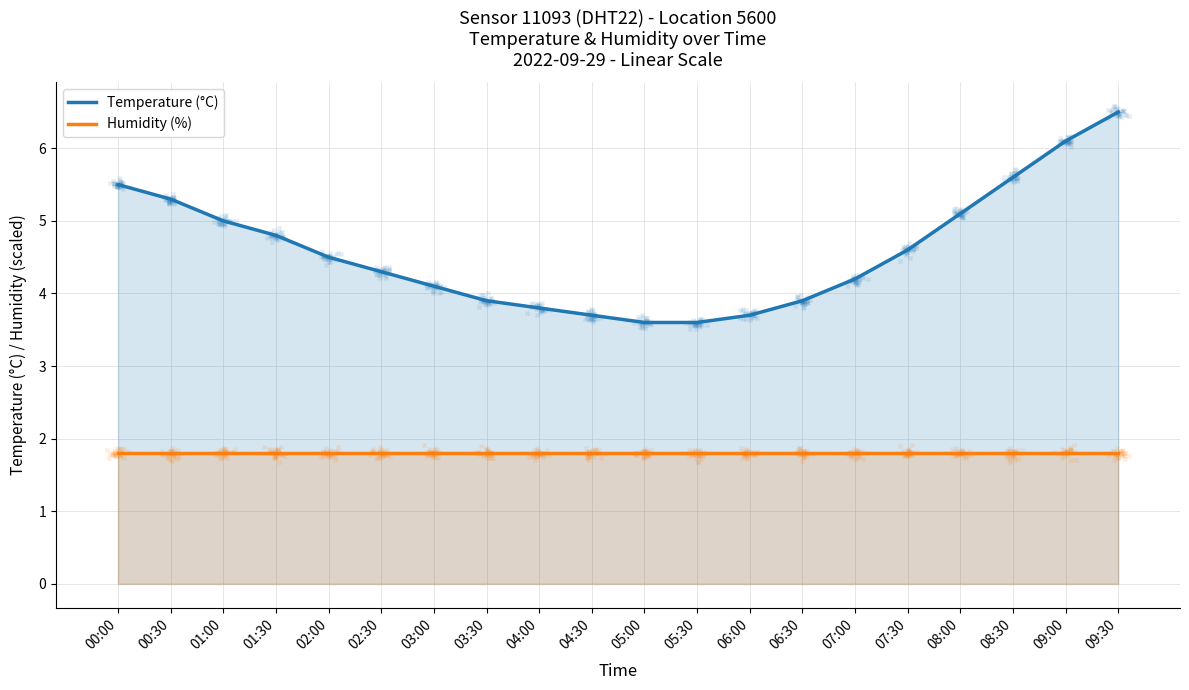

Is the value of Temperature (°C) at 05:30 greater than the value of Humidity (%) at 08:00?

Yes